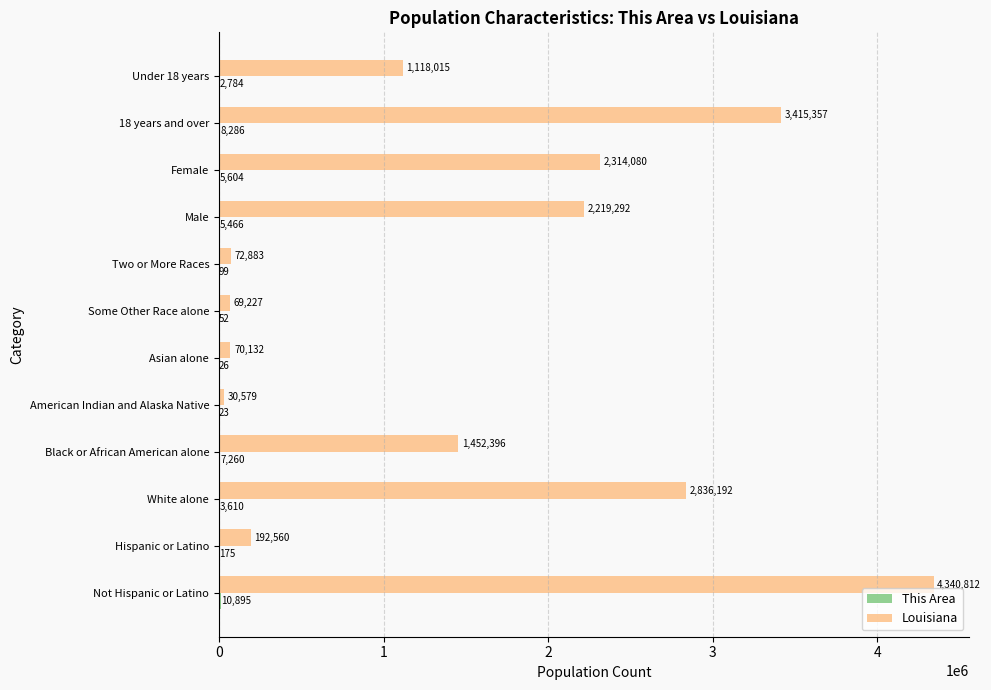

Which series has the largest total across all categories?

Louisiana